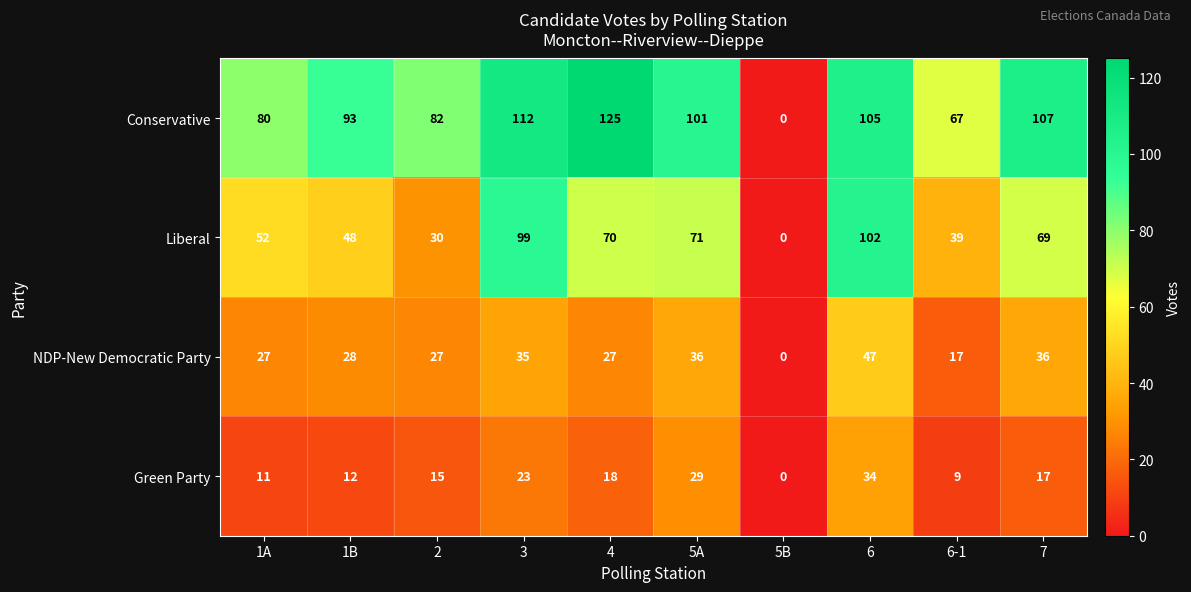

Between 4 and 5A, which series saw the biggest shift?

Conservative